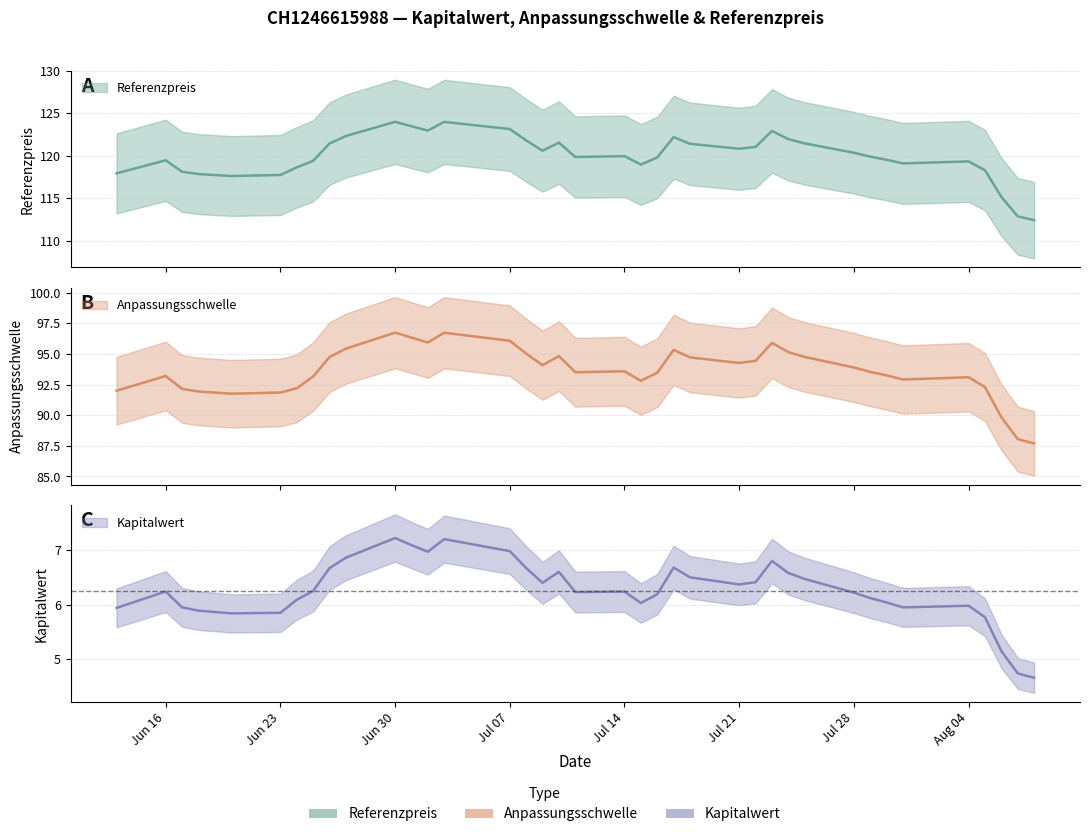

In Kapitalwert, how many points are lower than both neighbors (excluding endpoints)?

7